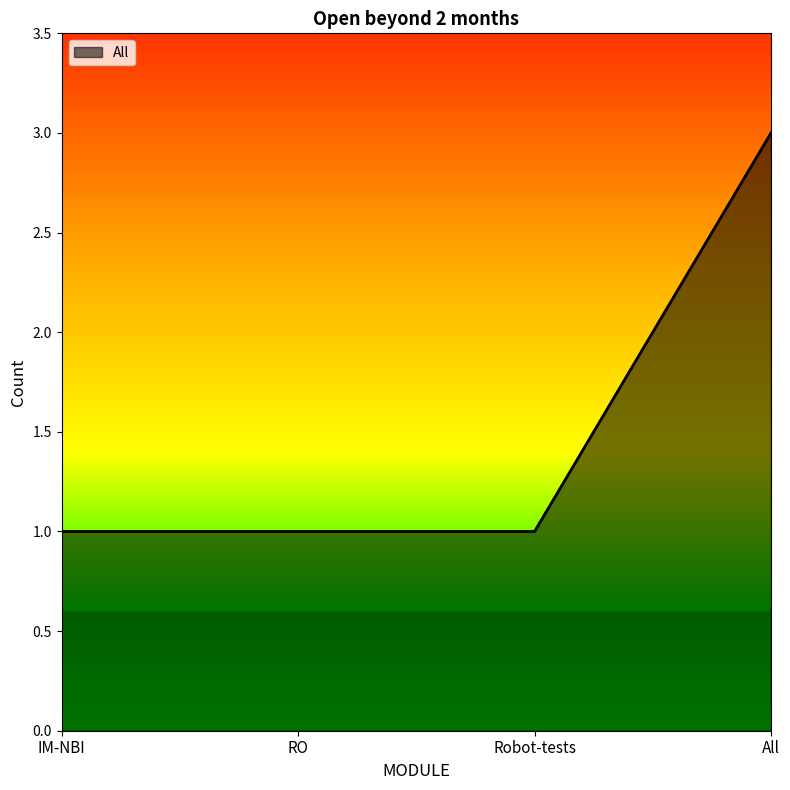

What is the minimum value shown in the chart?

1